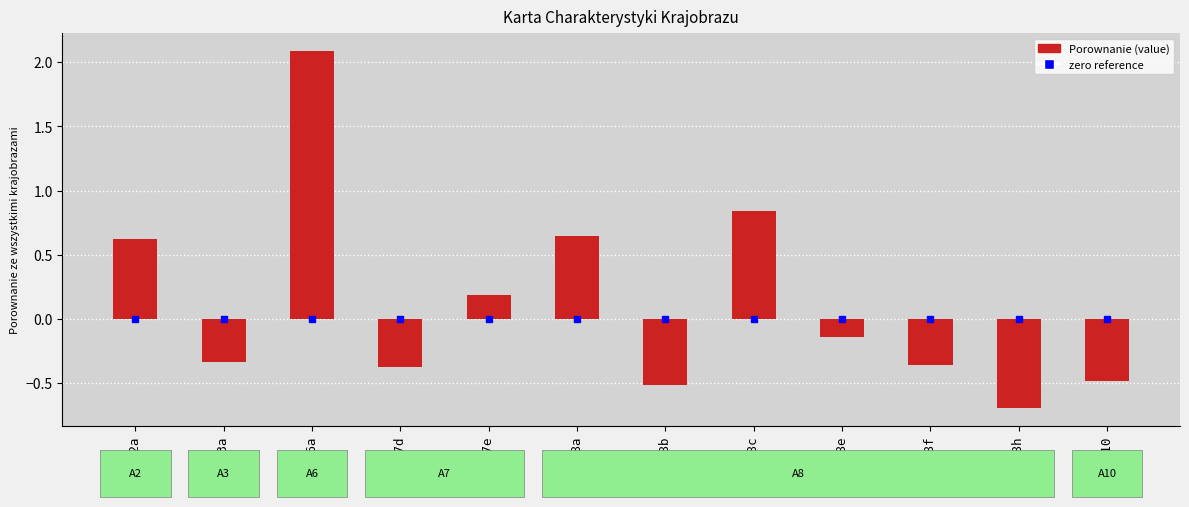

How many bars are there in total?

12